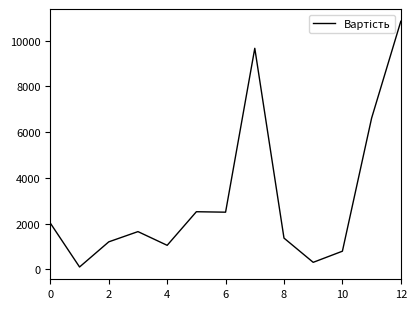

What is the maximum value shown in the chart?

10852.0